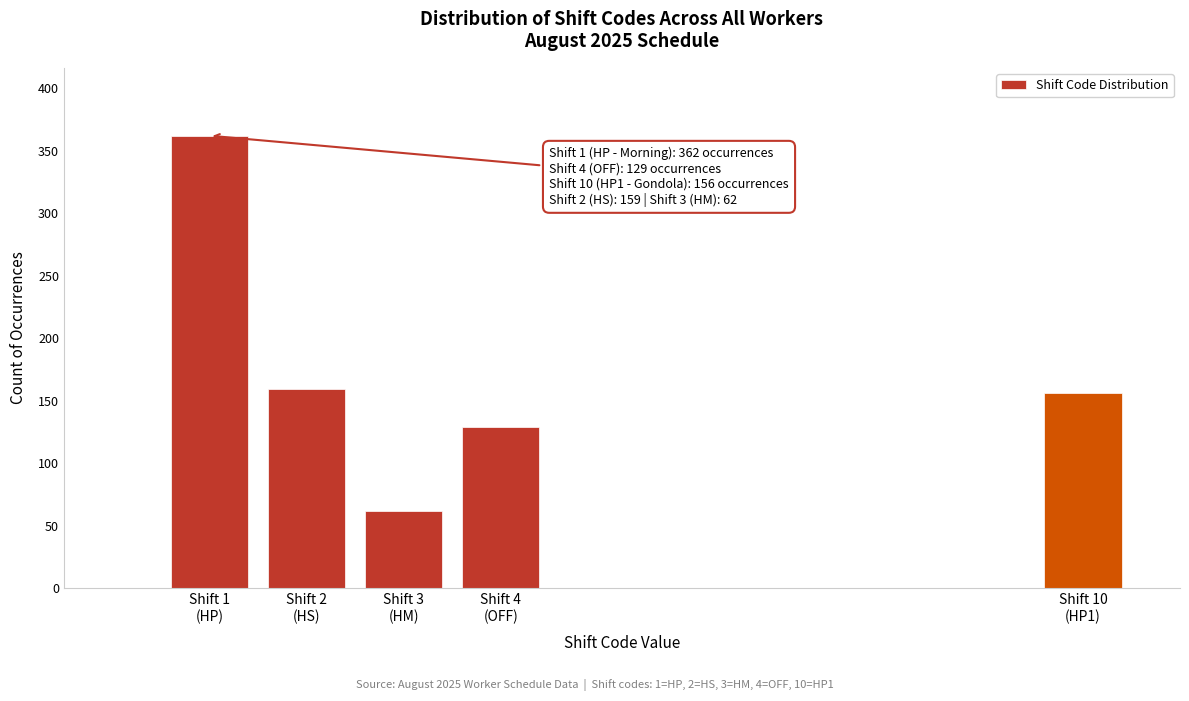

Reading right to left, what are all the values shown in this chart?

156	129	62	159	362